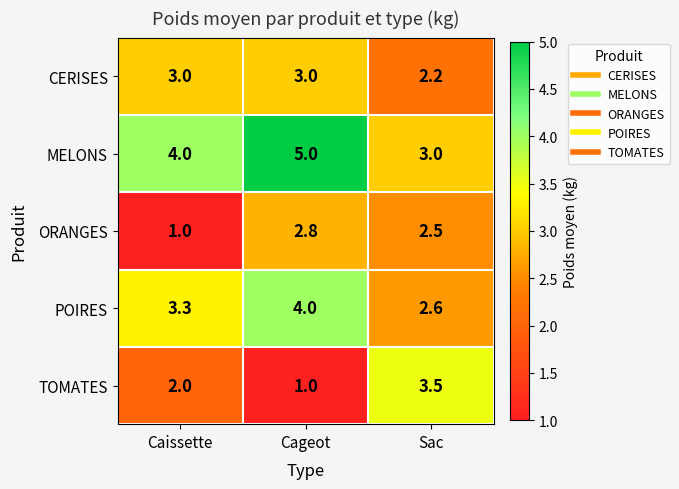

At how many categories does at least one series exceed 3?

3